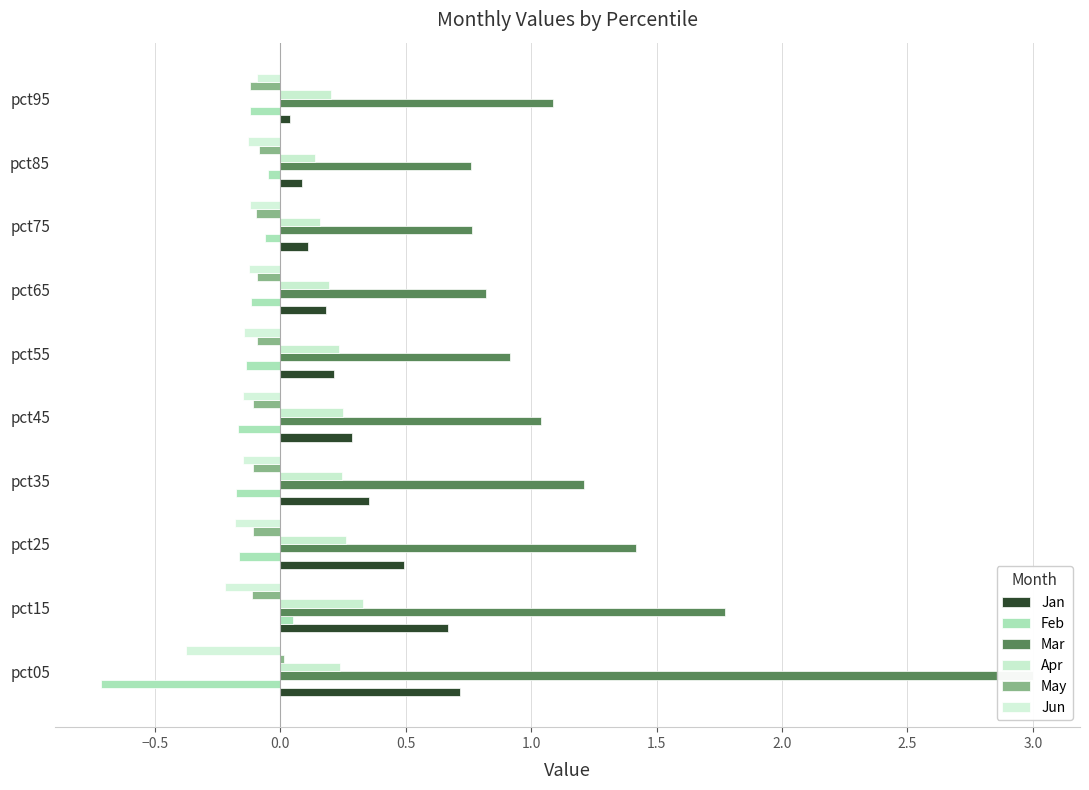

How many categories are shown in the chart?

10